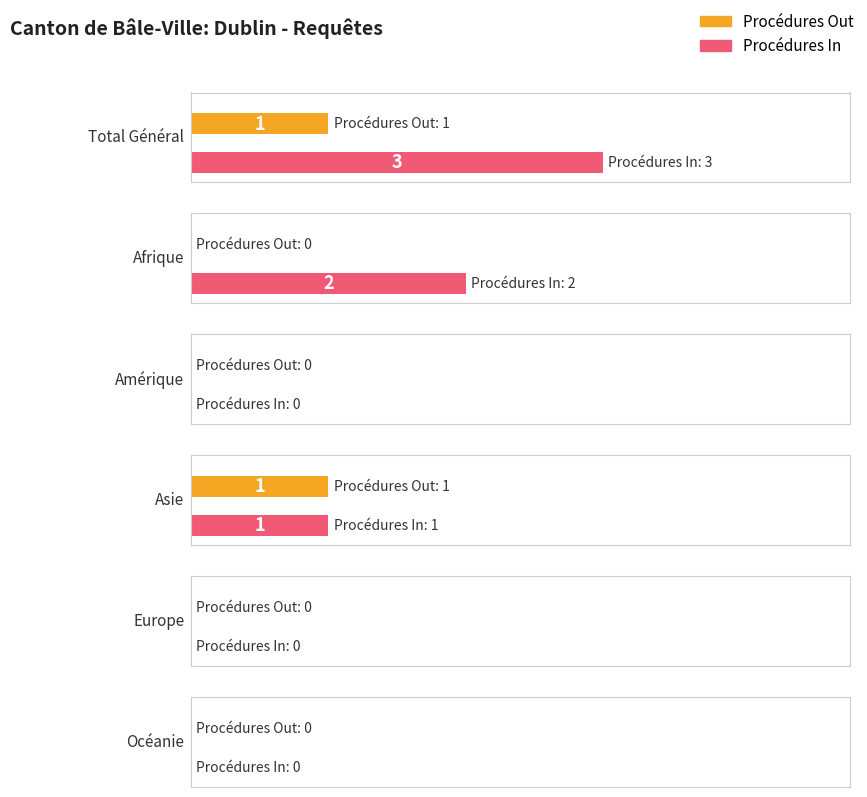

What is the difference between the maximum and second lowest values in the Procédures In series?

3